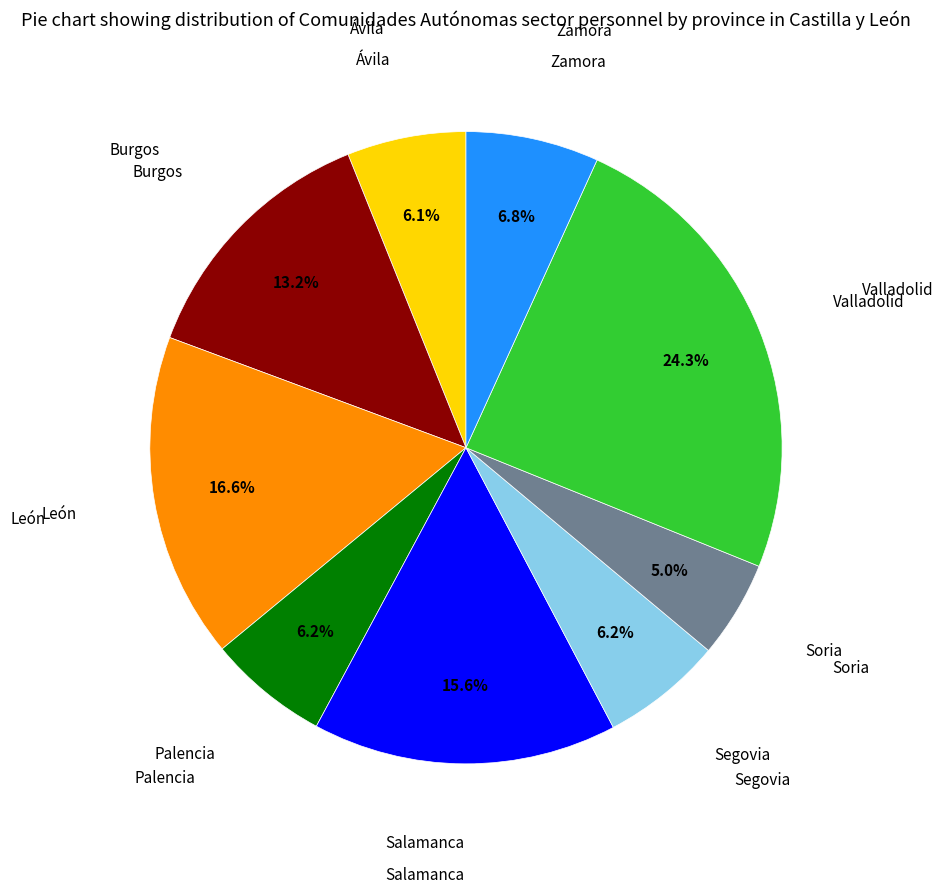

Does any single category account for the majority?

No